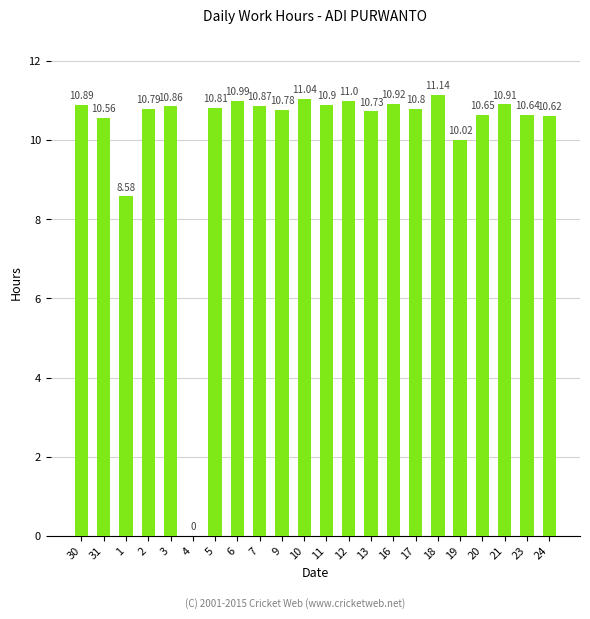

Are the bars grouped side by side (vs. stacked)?

No